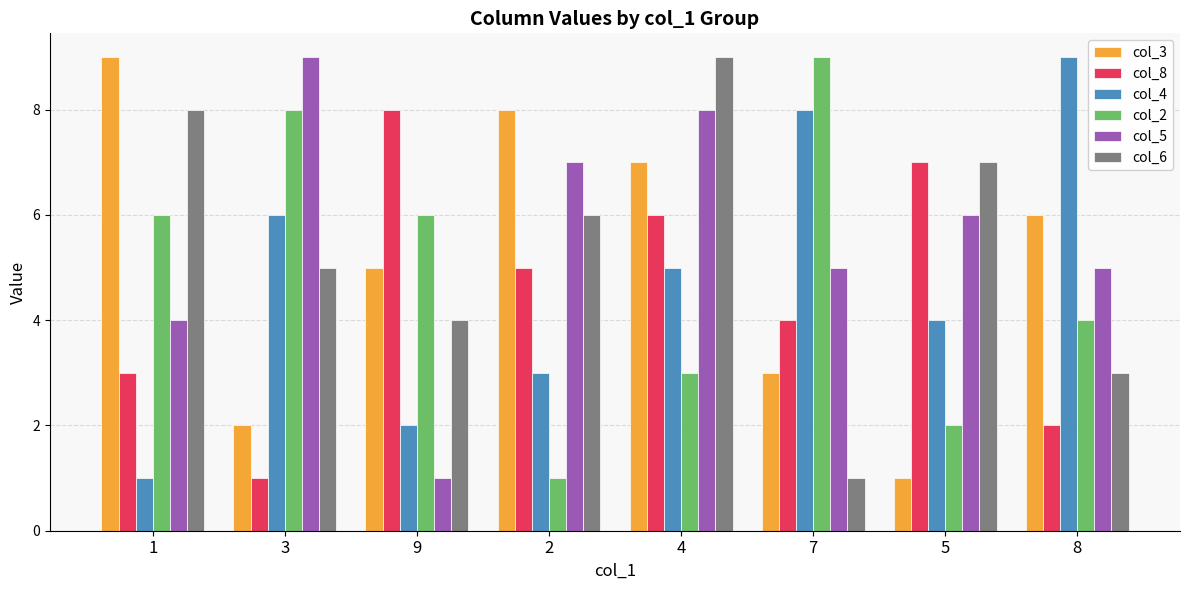

Is the value of col_2 at 8 greater than the value of col_4 at 1?

Yes